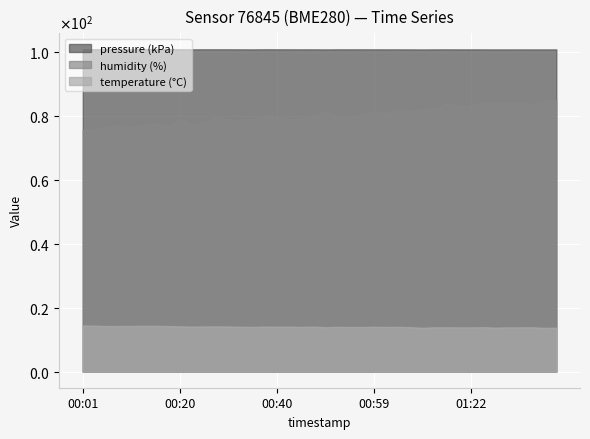

True or false: pressure_scaled and temperature cross at least once.

False